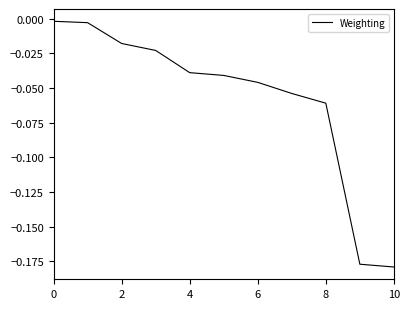

What is the minimum value shown in the chart?

-0.2